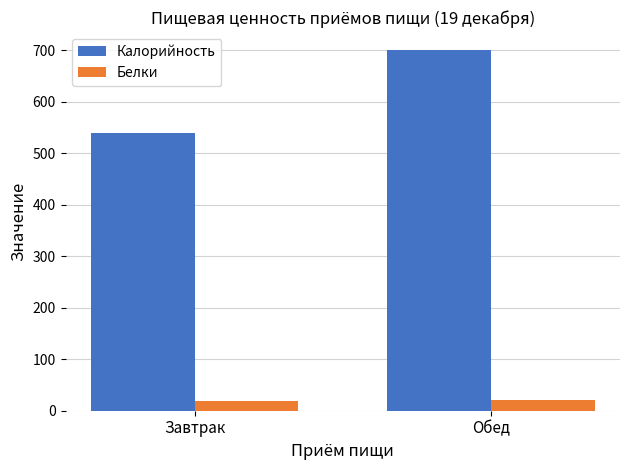

What value does the Белки series have at Обед?

21.3